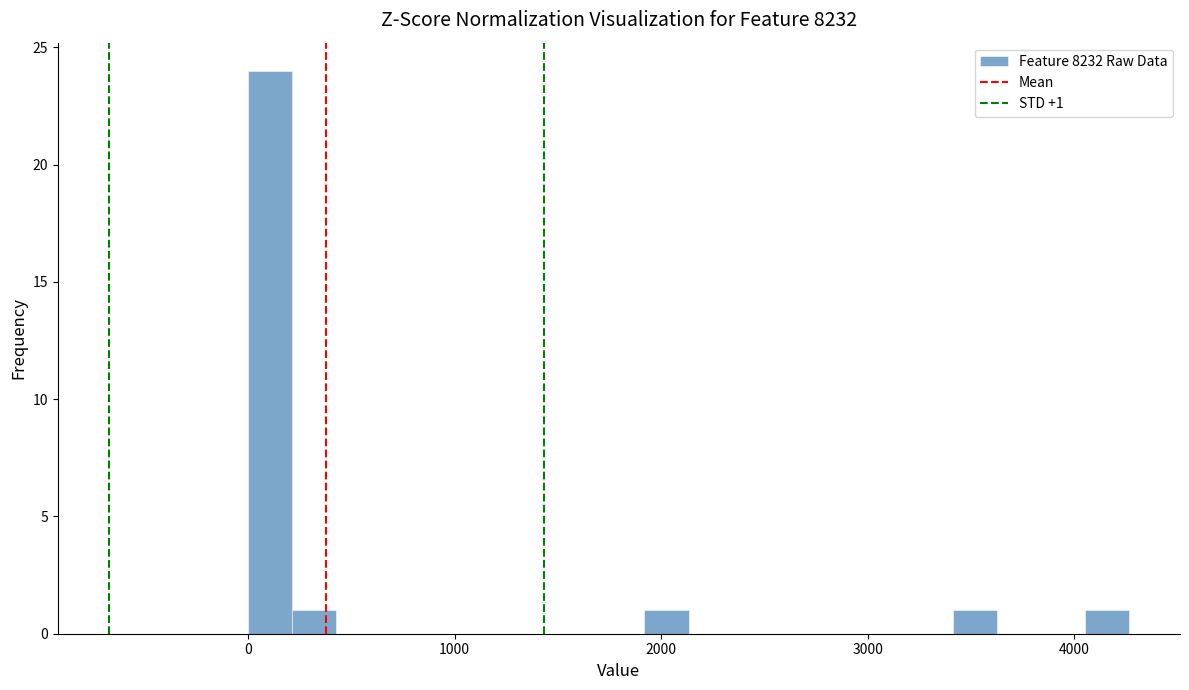

Read against the x-axis, roughly where is the centre of the tallest bar?

100